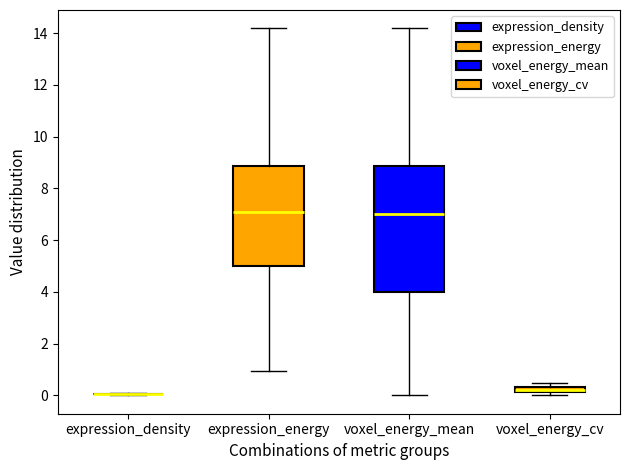

Which box is the tallest, from its lower edge to its upper edge?

voxel_energy_mean